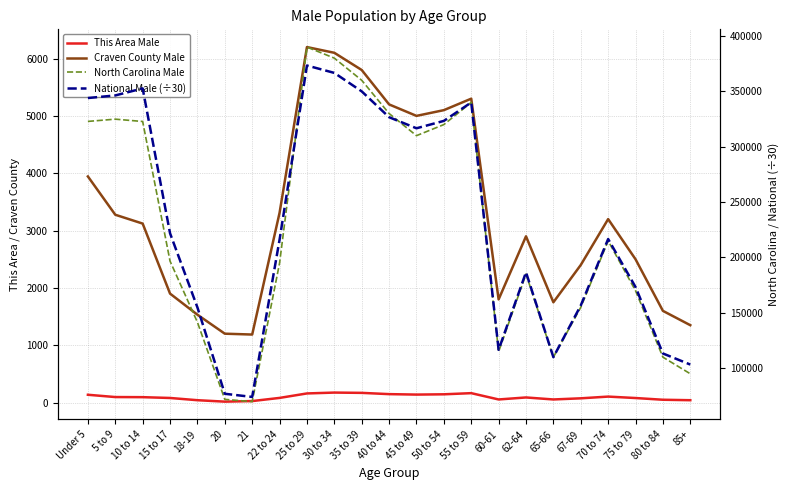

Which series has the largest range (max minus min)?

North Carolina Male